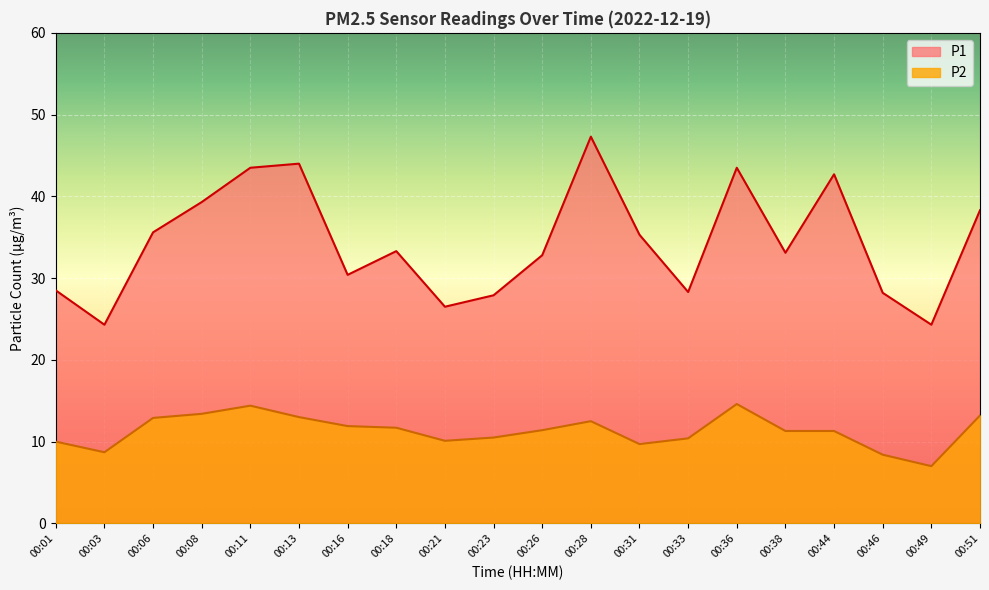

What is the minimum value for P1?

24.3